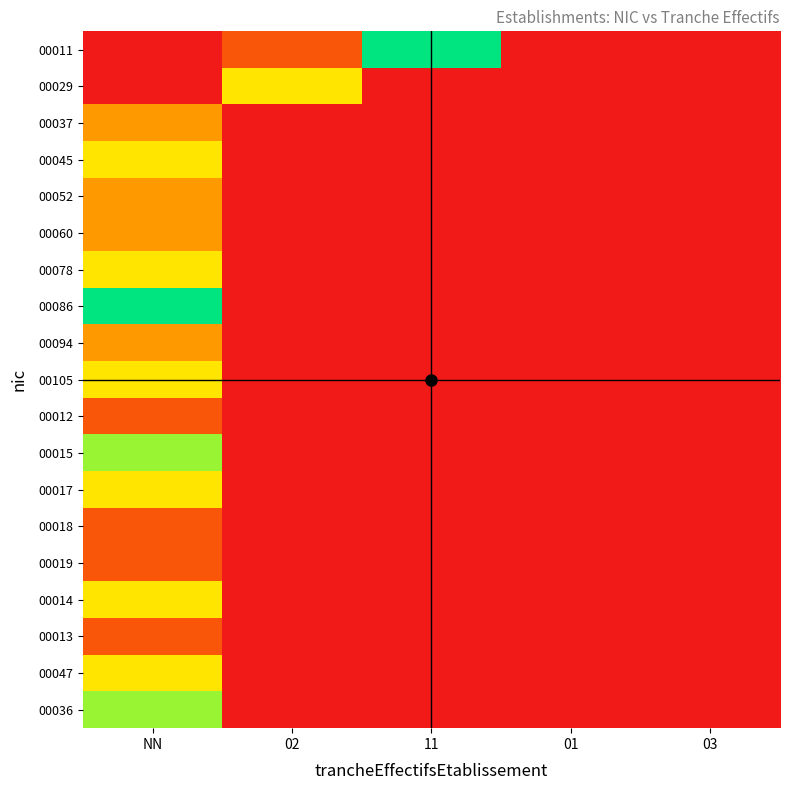

Reading right to left, transcribe all the data shown in this chart.

00011: 03=0	01=0	11=5	02=1	NN=0
00029: 03=0	01=0	11=0	02=3	NN=0
00037: 03=0	01=0	11=0	02=0	NN=2
00045: 03=0	01=0	11=0	02=0	NN=3
00052: 03=0	01=0	11=0	02=0	NN=2
00060: 03=0	01=0	11=0	02=0	NN=2
00078: 03=0	01=0	11=0	02=0	NN=3
00086: 03=0	01=0	11=0	02=0	NN=5
00094: 03=0	01=0	11=0	02=0	NN=2
00105: 03=0	01=0	11=0	02=0	NN=3
00012: 03=0	01=0	11=0	02=0	NN=1
00015: 03=0	01=0	11=0	02=0	NN=4
00017: 03=0	01=0	11=0	02=0	NN=3
00018: 03=0	01=0	11=0	02=0	NN=1
00019: 03=0	01=0	11=0	02=0	NN=1
00014: 03=0	01=0	11=0	02=0	NN=3
00013: 03=0	01=0	11=0	02=0	NN=1
00047: 03=0	01=0	11=0	02=0	NN=3
00036: 03=0	01=0	11=0	02=0	NN=4